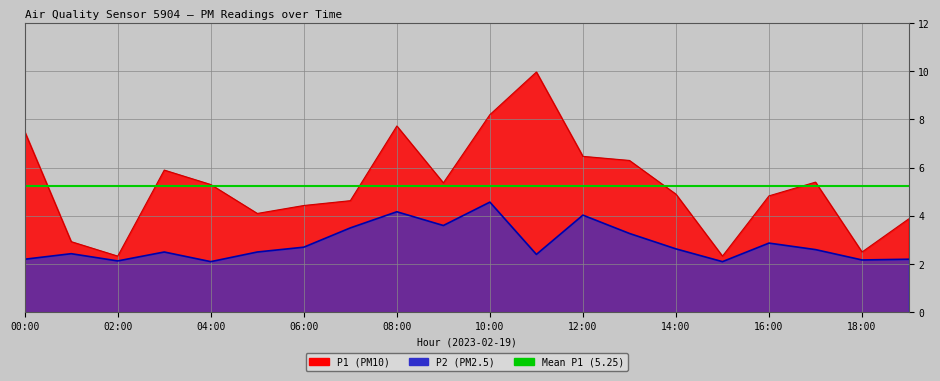

What is the difference between the highest and lowest values at 12:00?

2.4